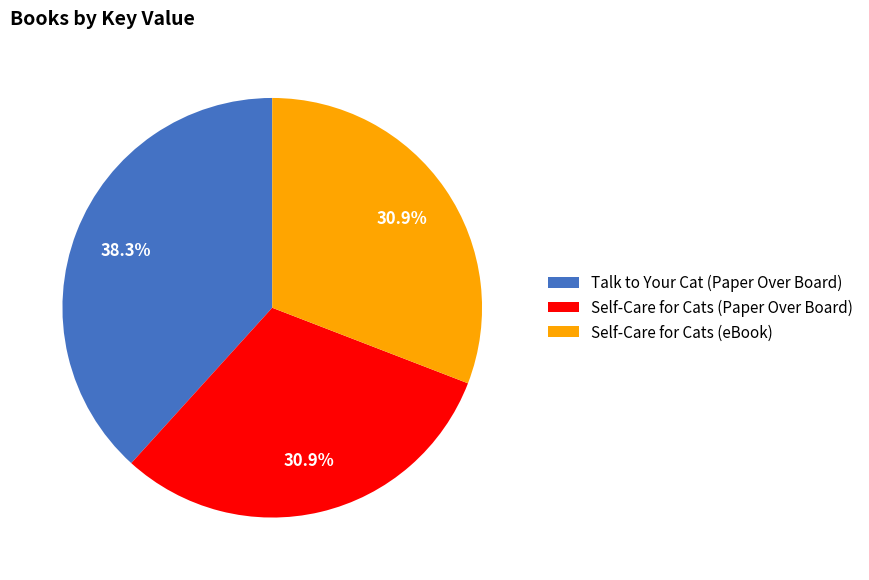

What is the largest slice in the pie chart?

Talk to Your Cat (Paper Over Board)